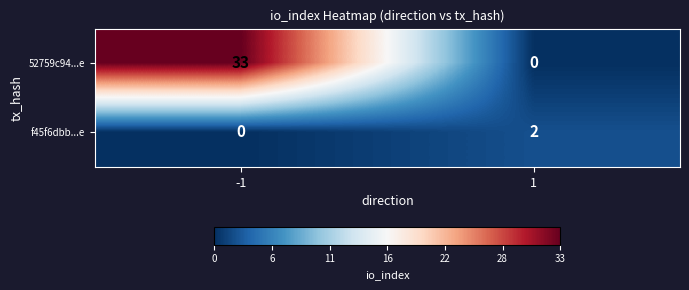

What is the difference between the maximum and minimum values in the 52759c94...e series?

33